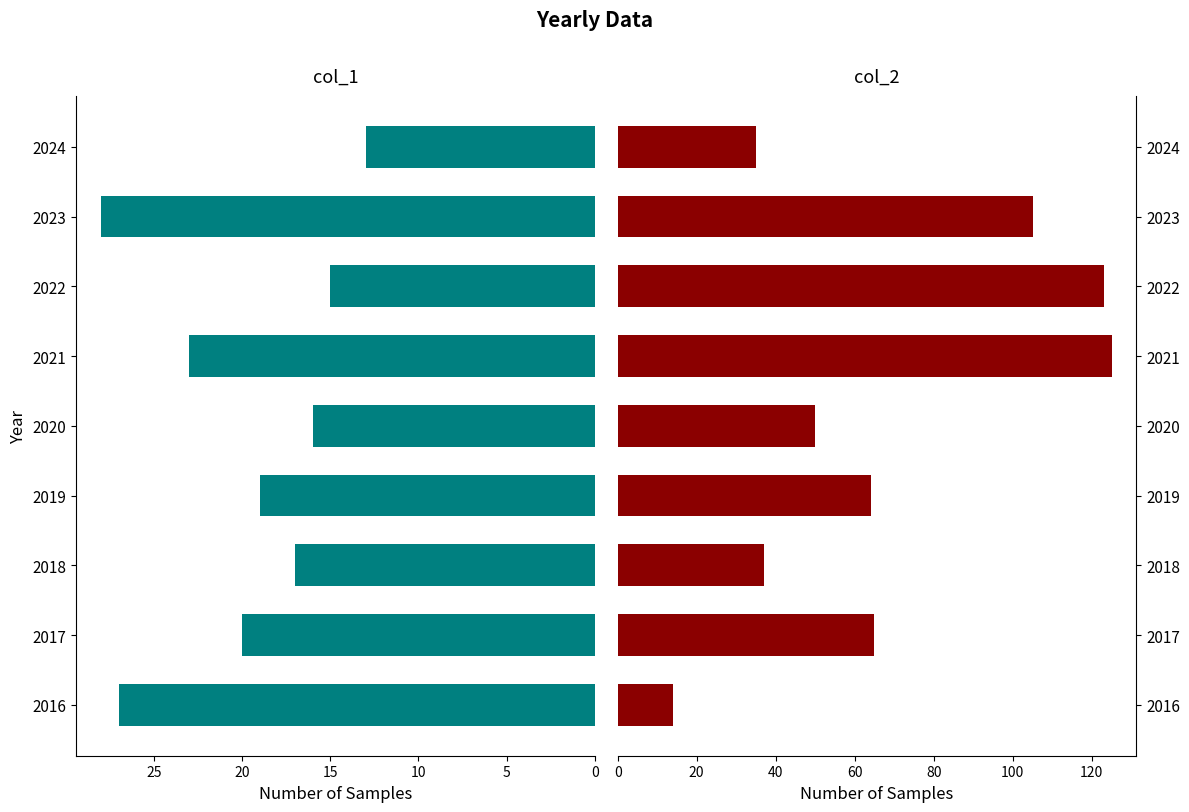

What is the difference between the highest and lowest values at 2020?

34